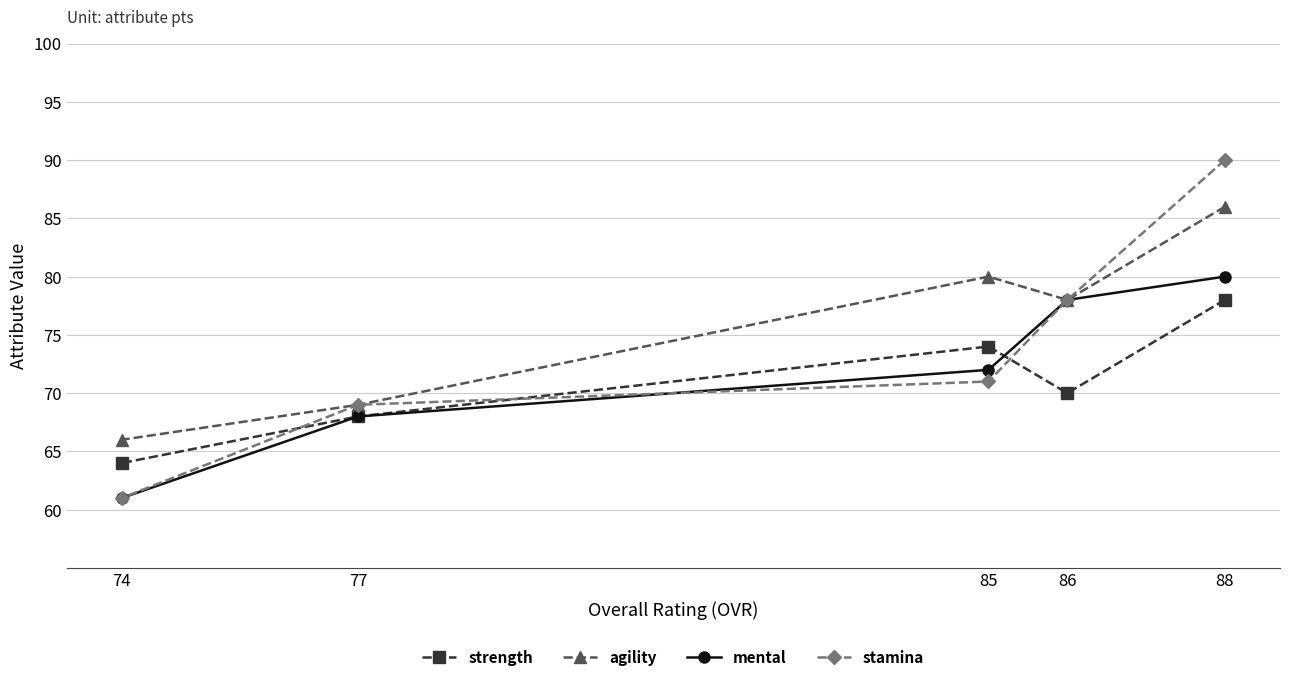

How many strength values are between 68 and 74?

3